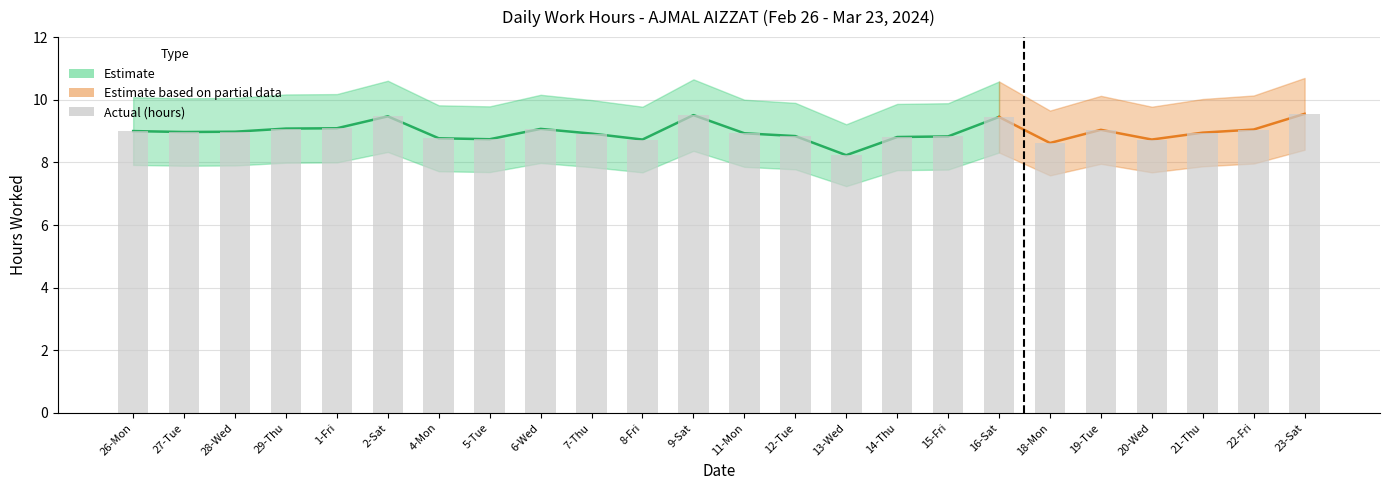

Does the chart contain stacked bars?

No